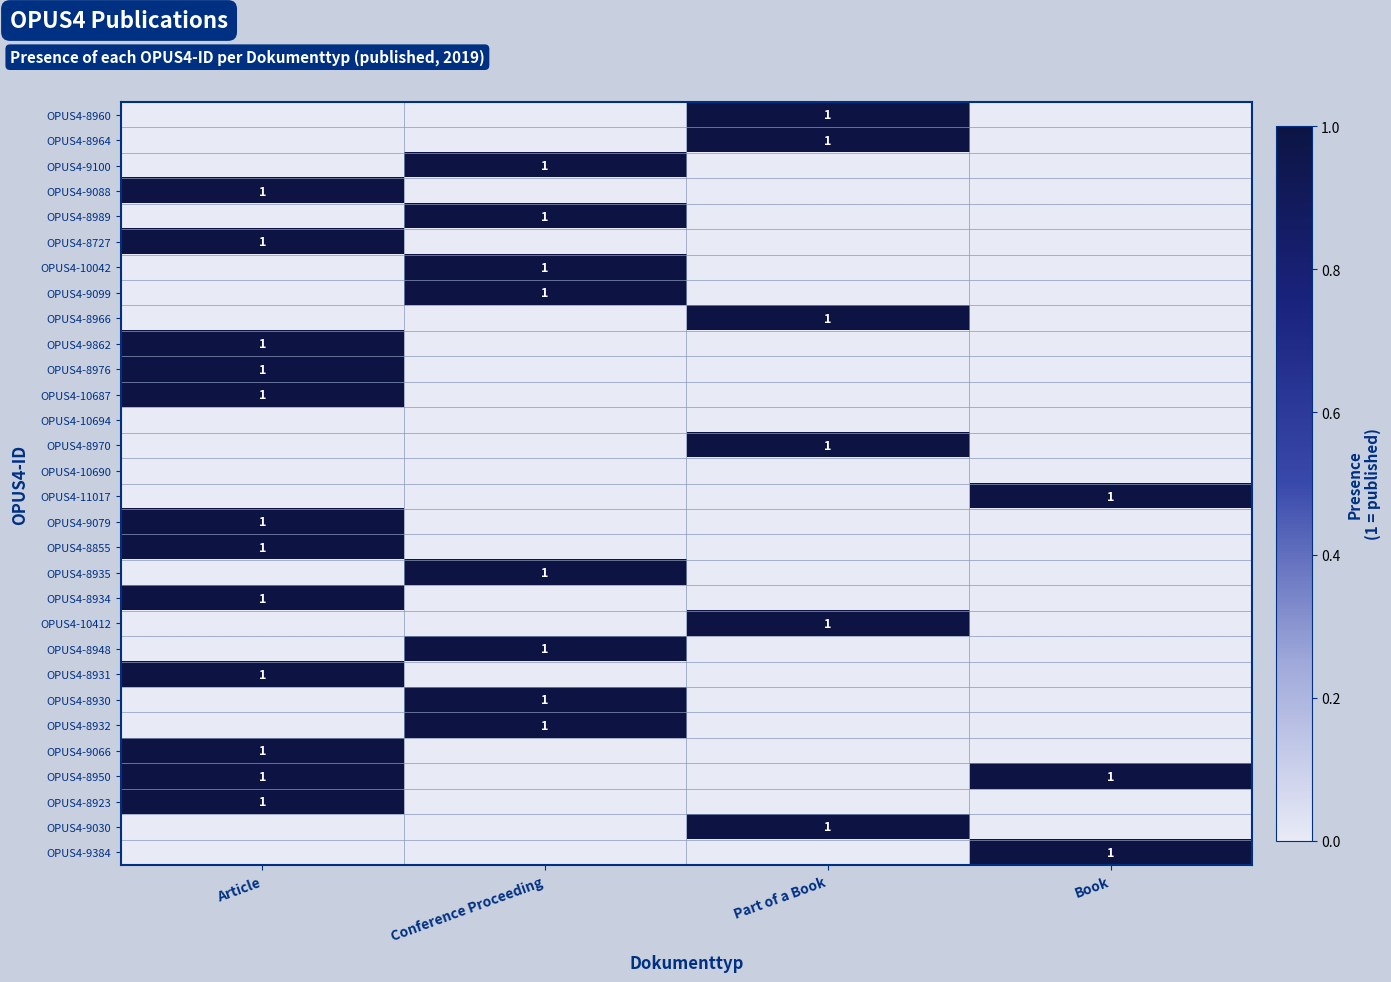

Is it true that OPUS4-10042 equals 2 at Conference Proceeding?

False